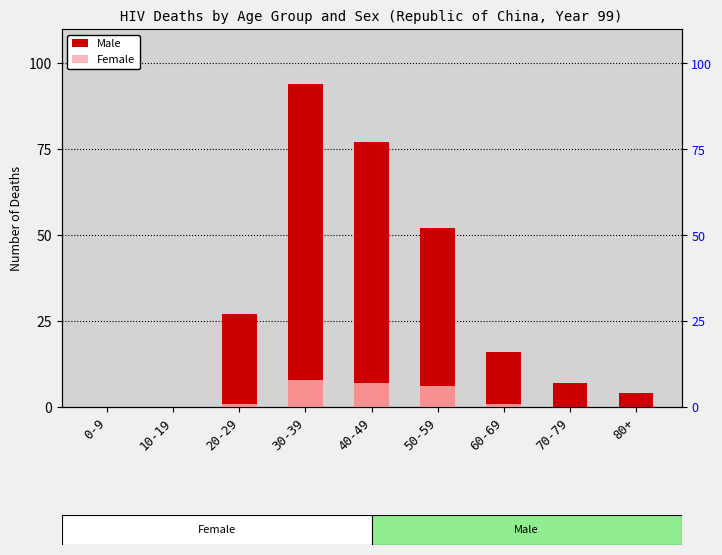

How many bars are there in total?

18